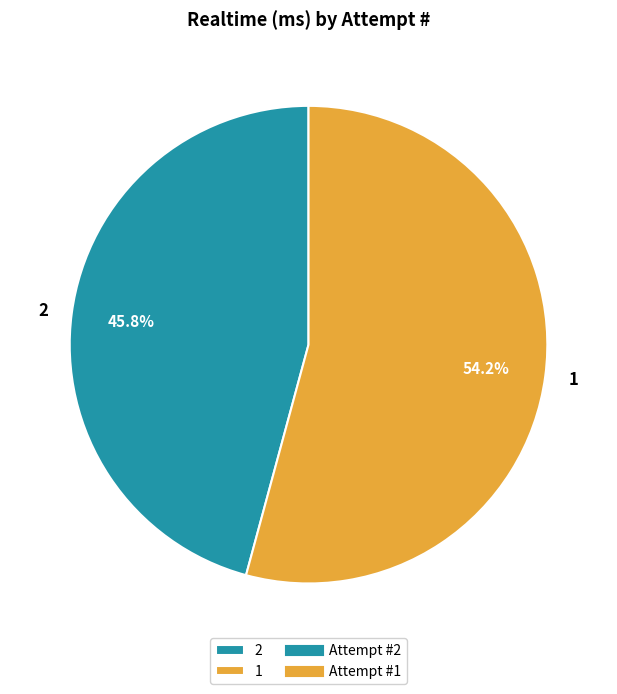

How many slices are in this pie chart?

2